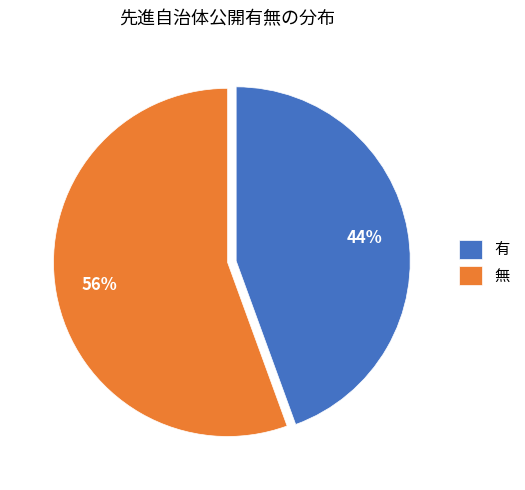

Count the number of slices in the pie.

2